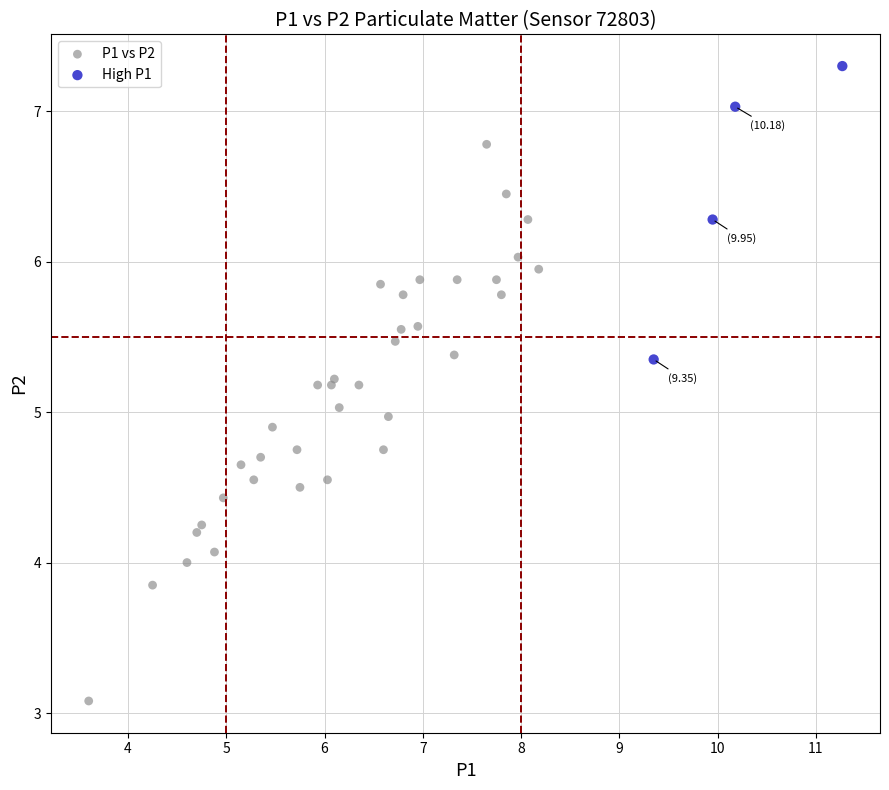

Which series has the widest spread of Y values?

P1 vs P2